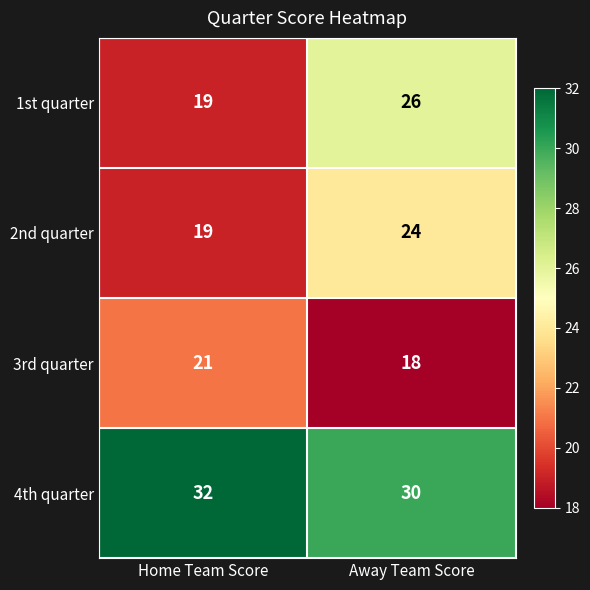

What is the smallest value displayed?

18